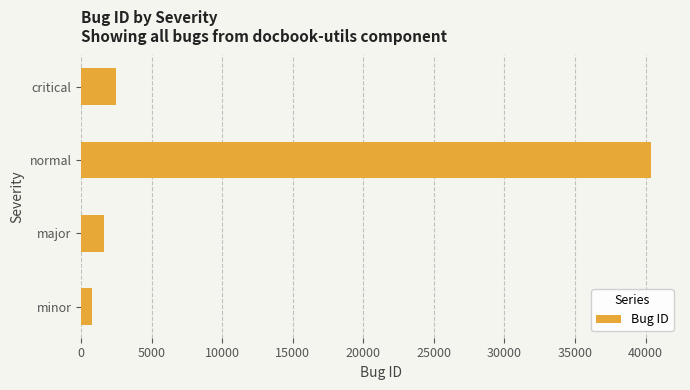

List the labels in order of value, largest first.

normal, critical, major, minor